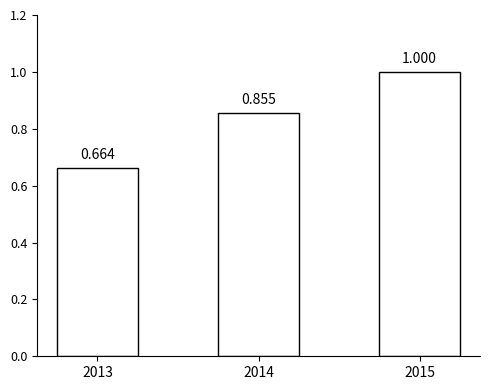

Reading right to left, extract all data points from this chart.

2015=1.0	2014=0.9	2013=0.7